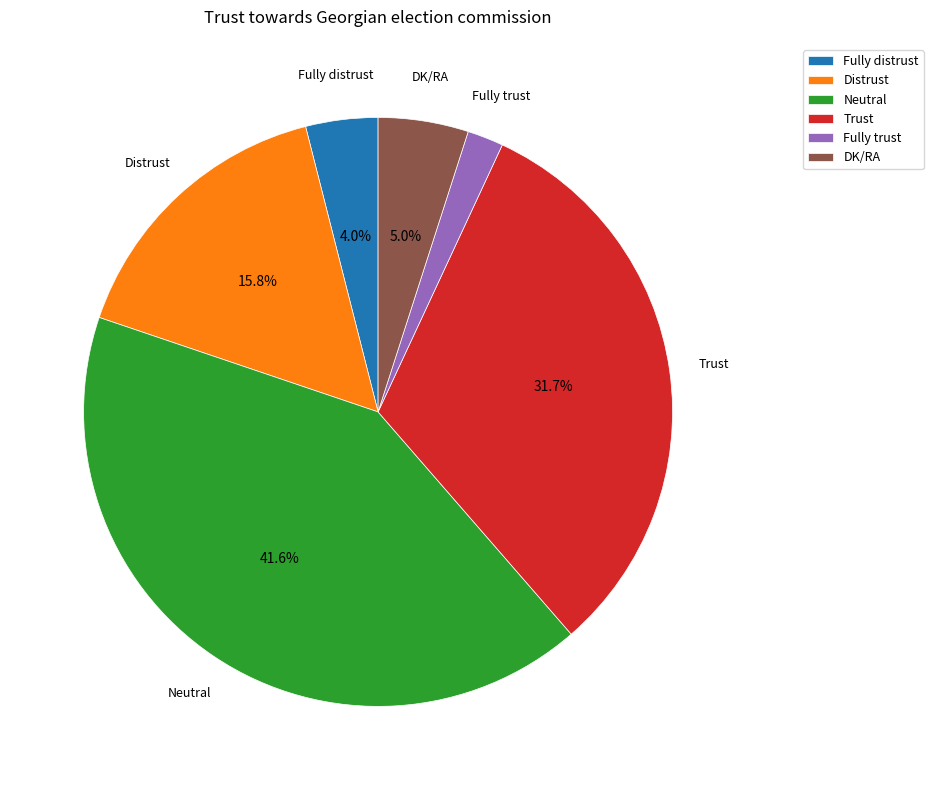

Which slice is the smallest?

Fully trust